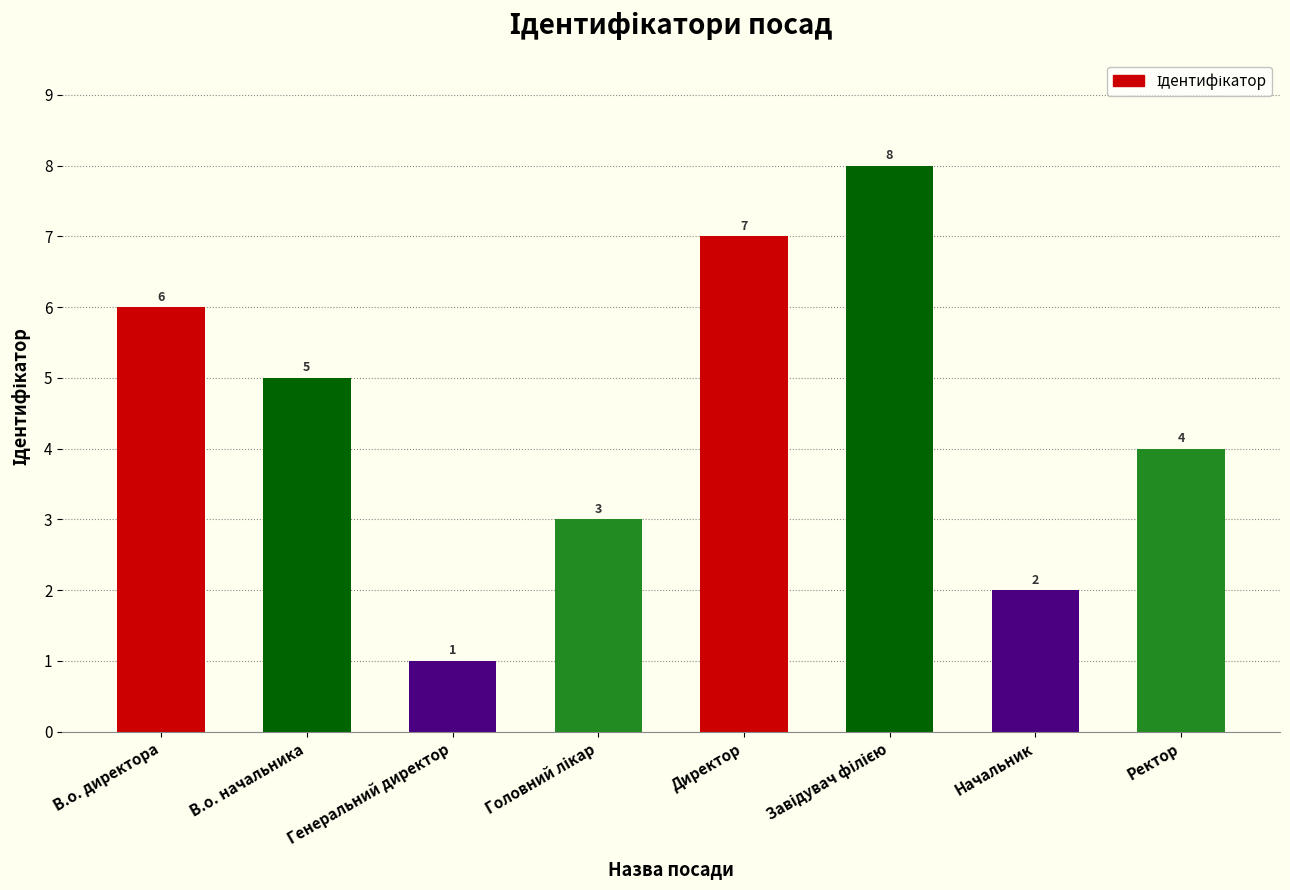

What is the greatest value displayed?

8